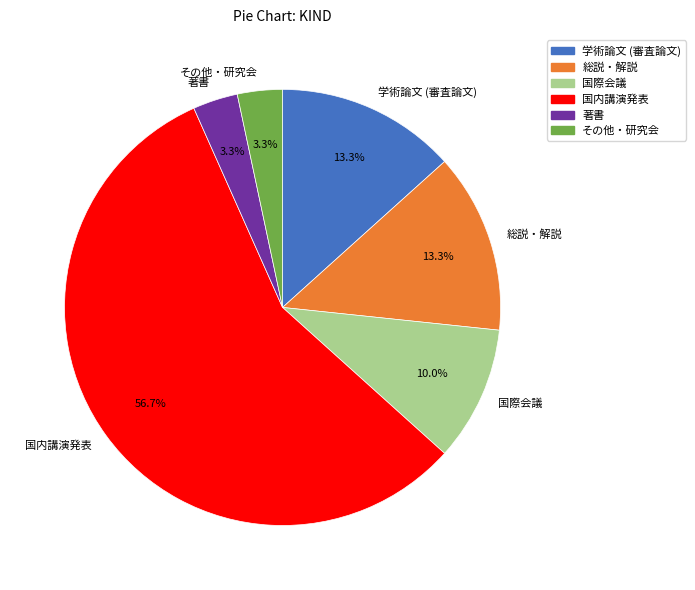

Is there any slice that represents more than half of the pie?

Yes